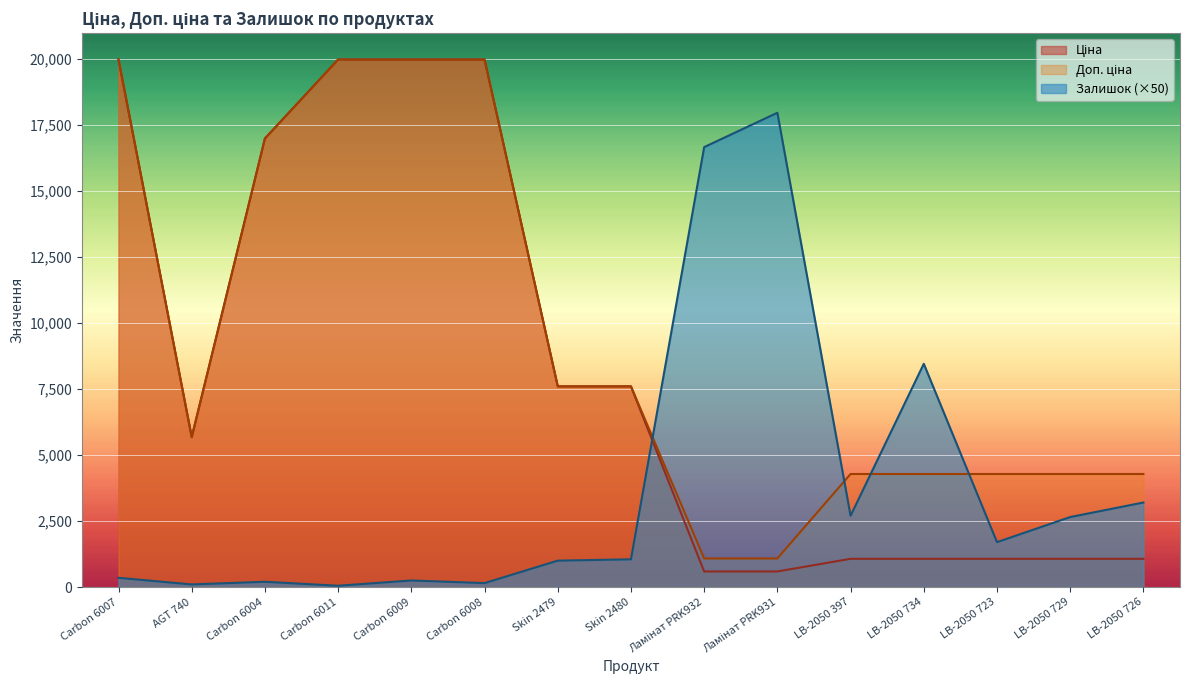

List the labels in order of Ціна value, largest first.

Carbon 6007, Carbon 6011, Carbon 6009, Carbon 6008, Carbon 6004, Skin 2479, Skin 2480, AGT 740, LB-2050 397, LB-2050 734, LB-2050 723, LB-2050 729, LB-2050 726, Ламінат PRK932, Ламінат PRK931